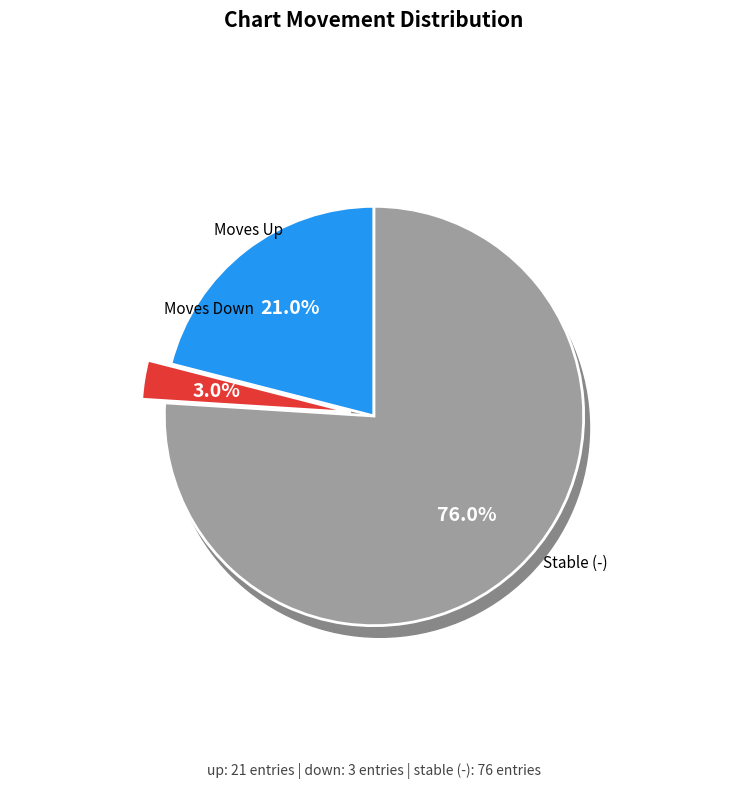

Combined, what portion of the pie is up and -?

97.0%